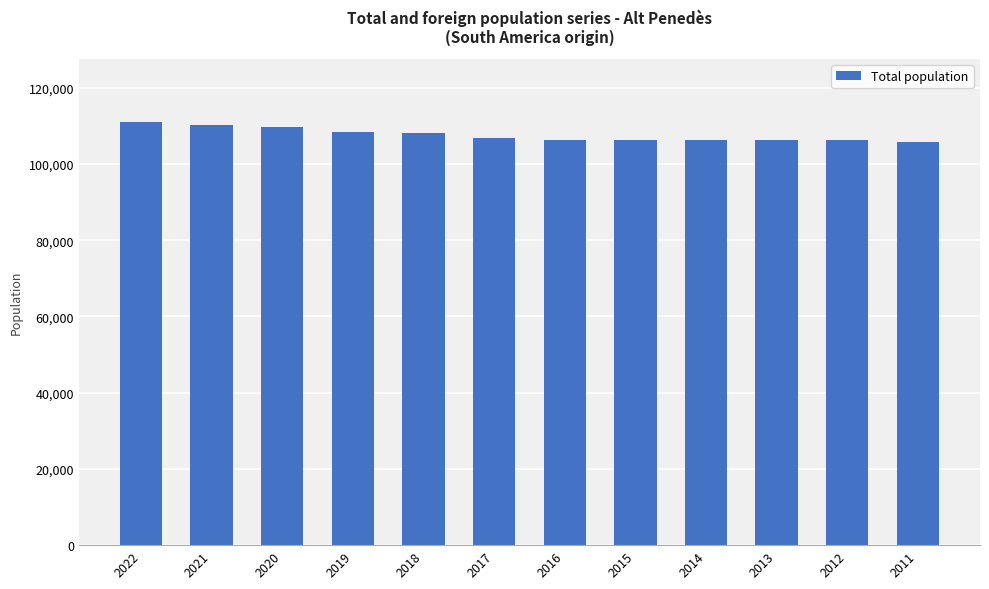

What is the ratio of the value at 2015 to the value at 2022?

1.0